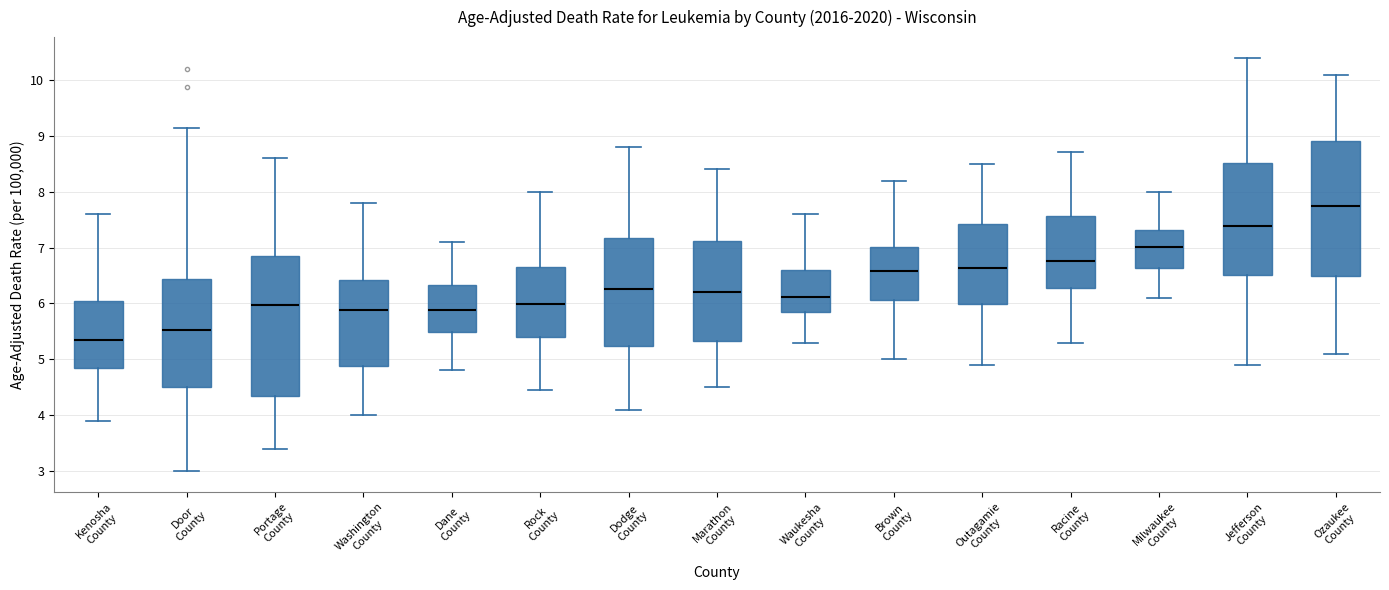

Reading left to right, transcribe this box plot: for each box, give where its median line is, the range the box spans, and where its two whiskers end, as read against the y-axis. The values are not printed on the chart, so give them approximately, as read against the axis.

Kenosha County: median 5.3, box 4.8 to 6.0, whiskers 3.9 to 7.6
Door County: median 5.5, box 4.5 to 6.4, whiskers 3.0 to 9.1
Portage County: median 6.0, box 4.3 to 6.9, whiskers 3.4 to 8.6
Washington County: median 5.9, box 4.9 to 6.4, whiskers 4.0 to 7.8
Dane County: median 5.9, box 5.5 to 6.3, whiskers 4.8 to 7.1
Rock County: median 6.0, box 5.4 to 6.7, whiskers 4.5 to 8.0
Dodge County: median 6.3, box 5.2 to 7.2, whiskers 4.1 to 8.8
Marathon County: median 6.2, box 5.3 to 7.1, whiskers 4.5 to 8.4
Waukesha County: median 6.1, box 5.8 to 6.6, whiskers 5.3 to 7.6
Brown County: median 6.6, box 6.1 to 7.0, whiskers 5.0 to 8.2
Outagamie County: median 6.6, box 6.0 to 7.4, whiskers 4.9 to 8.5
Racine County: median 6.8, box 6.3 to 7.6, whiskers 5.3 to 8.7
Milwaukee County: median 7.0, box 6.6 to 7.3, whiskers 6.1 to 8.0
Jefferson County: median 7.4, box 6.5 to 8.5, whiskers 4.9 to 10.4
Ozaukee County: median 7.7, box 6.5 to 8.9, whiskers 5.1 to 10.1